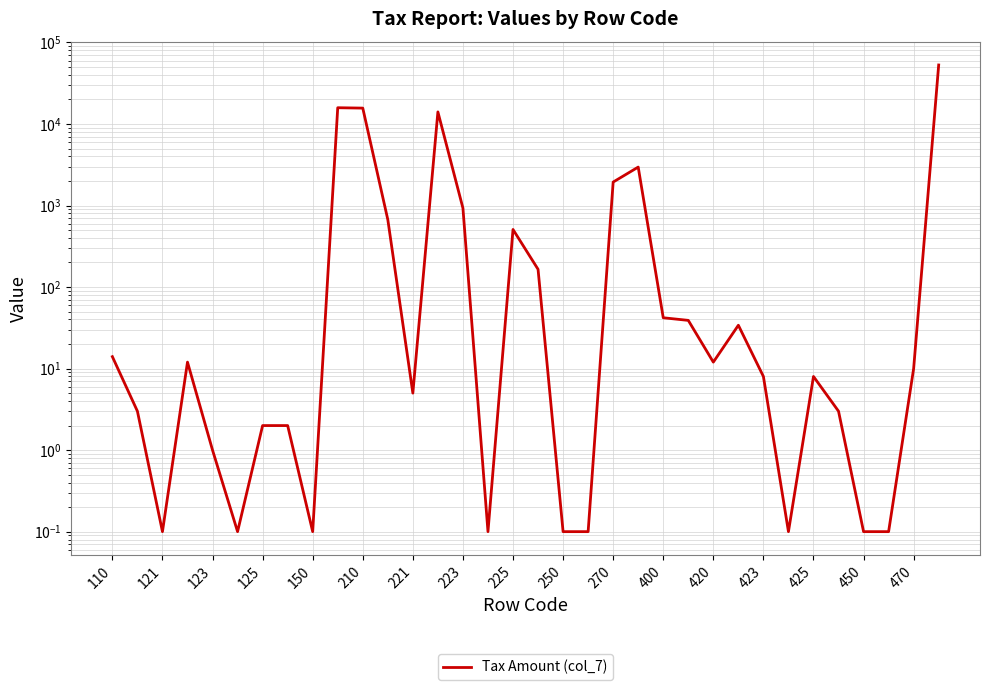

Is it true that the value at 27 is 0.0?

False